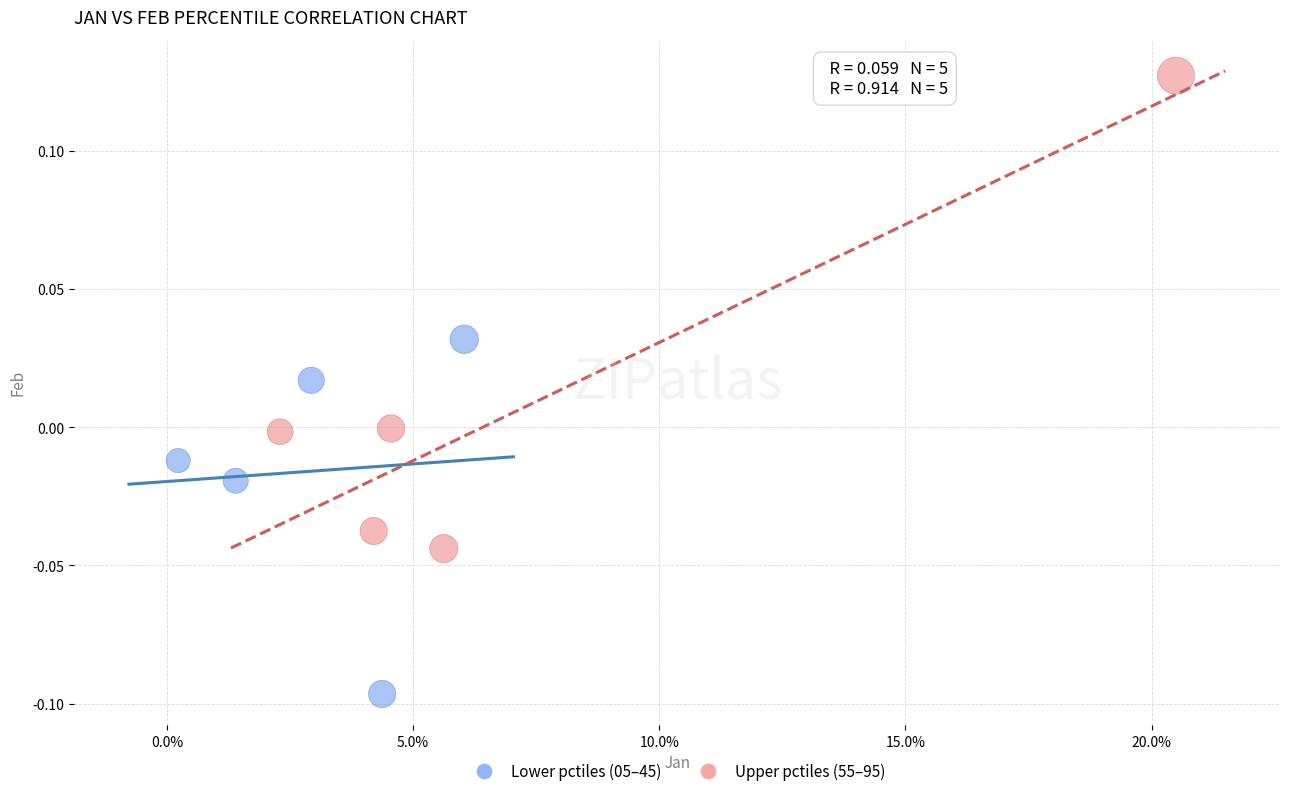

Which series reaches the maximum Y coordinate?

Upper pctiles (55–95)